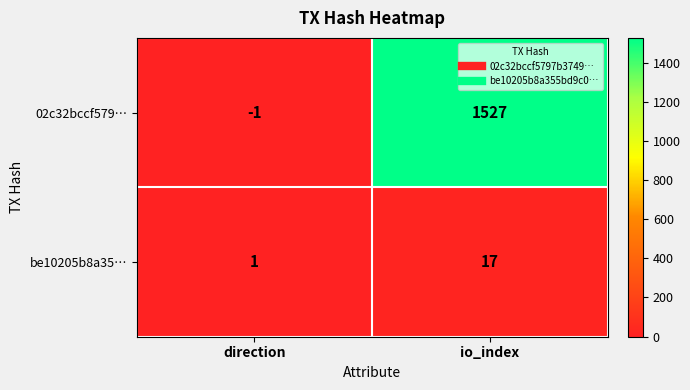

What is the spread (max minus min) of values at io_index?

1510